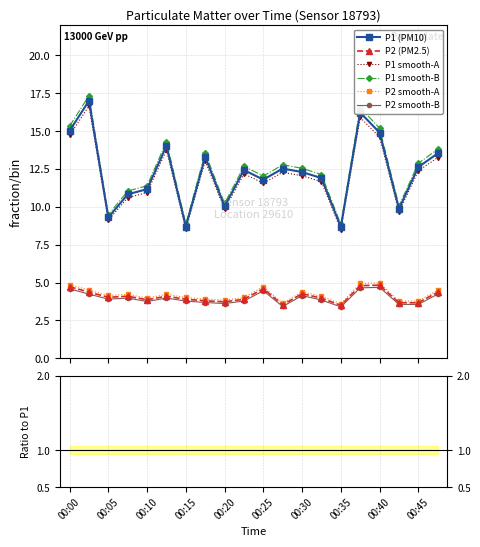

True or false: P2 and P1 intersect in this chart.

False